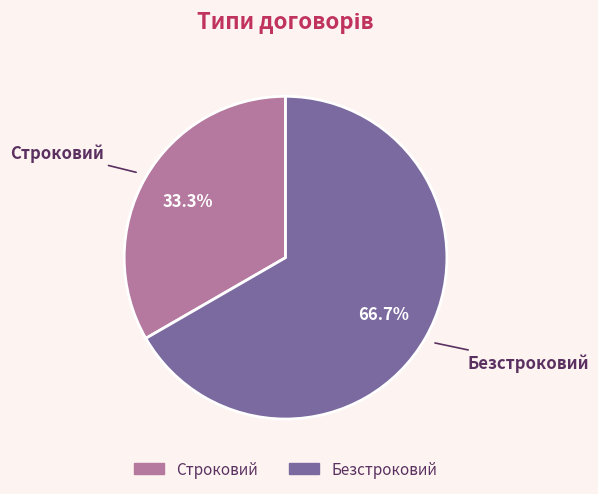

To the nearest percent, what percentage of the pie is Безстроковий?

67%